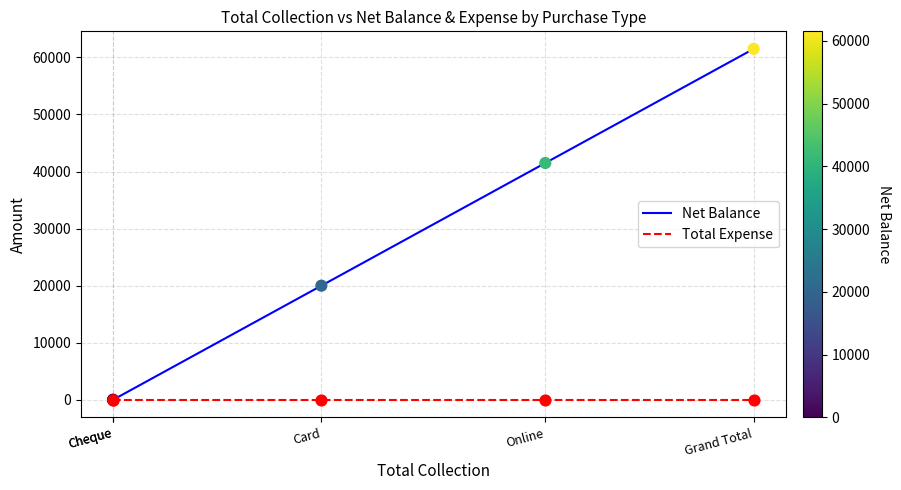

Which series has the largest Y range (max minus min)?

Net Balance